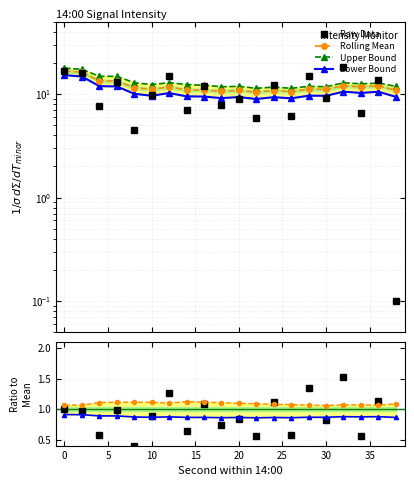

Which series has the largest total across all categories?

rolling_std_upper